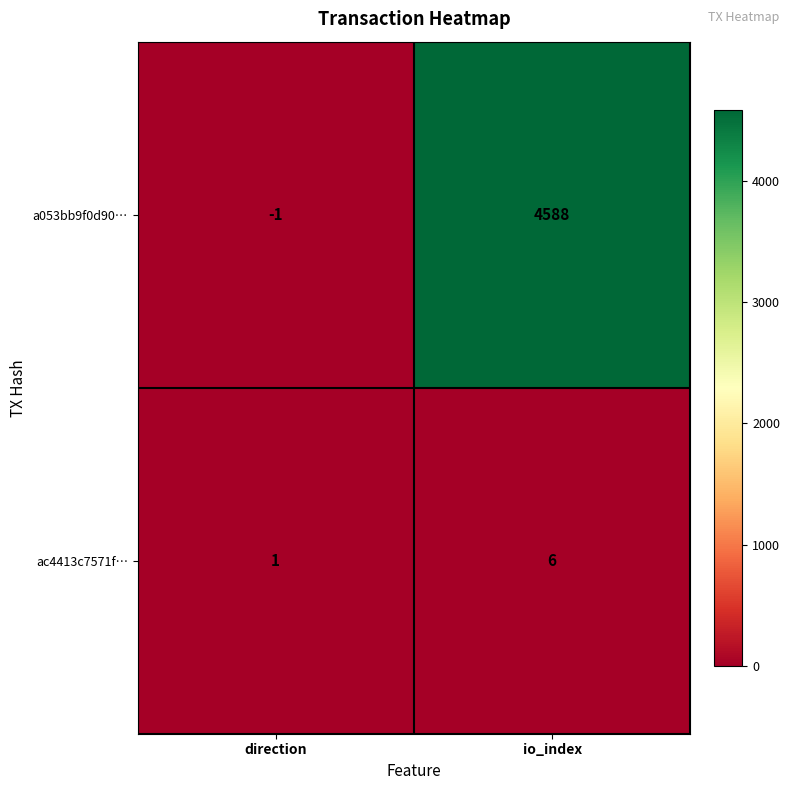

What is the difference between the highest and lowest values at io_index?

4582